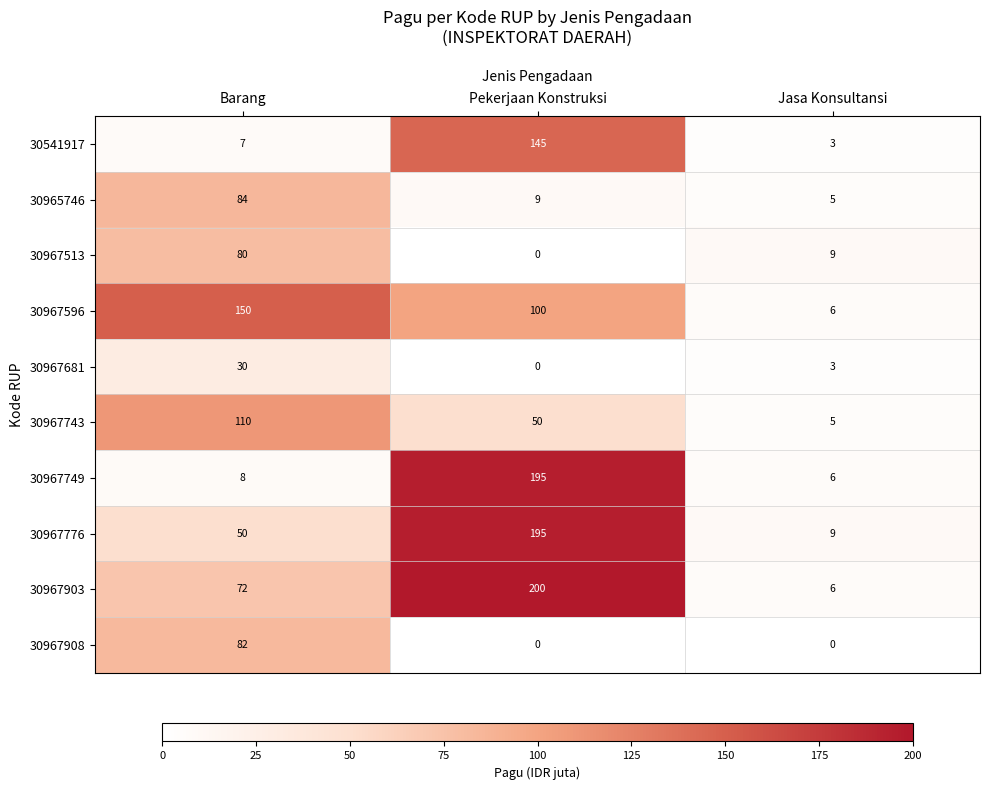

Which series has the widest spread of values?

30967903